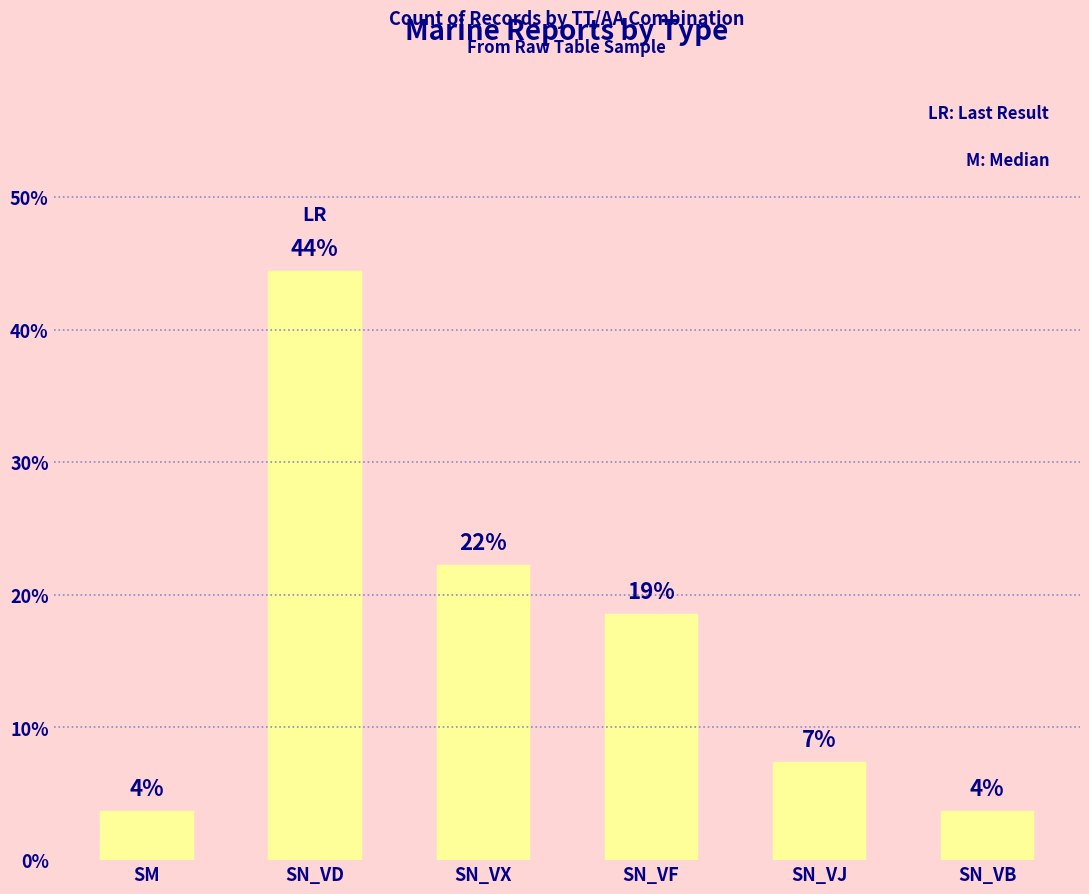

What is the label of the 1st bar from the right?

SN_VB